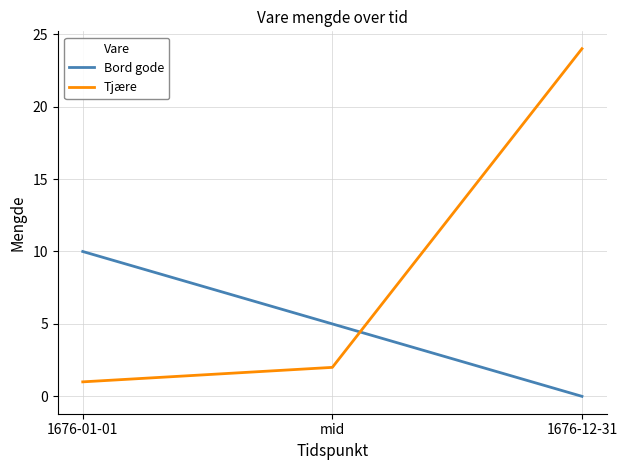

What is the sum of the Tjære values at 1676-01-01 and 1676-12-31?

25